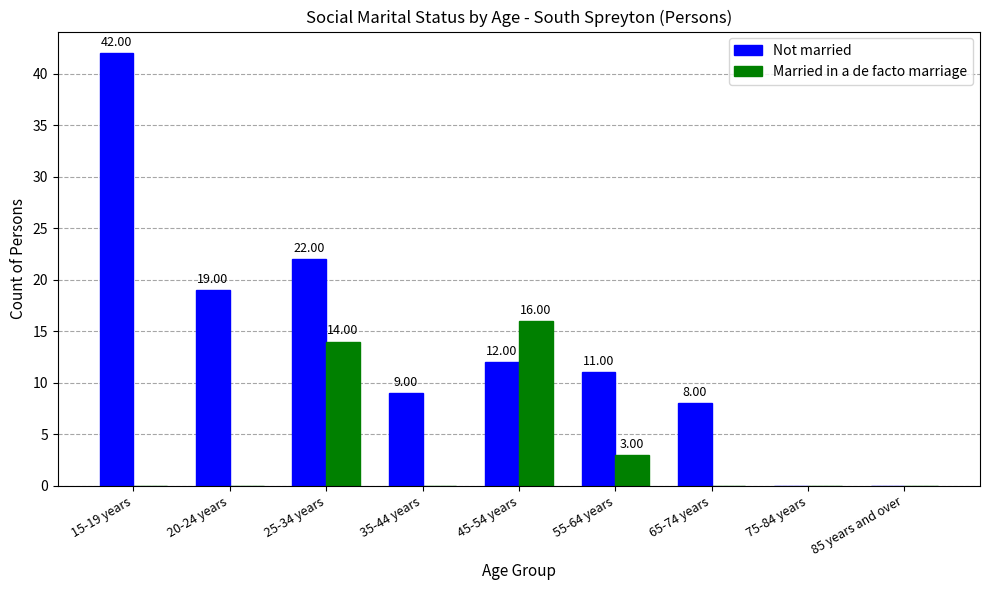

Reading right to left, transcribe all the data shown in this chart.

Not married: 0	0	8	11	12	9	22	19	42
Married in a de facto marriage: 0	0	0	3	16	0	14	0	0